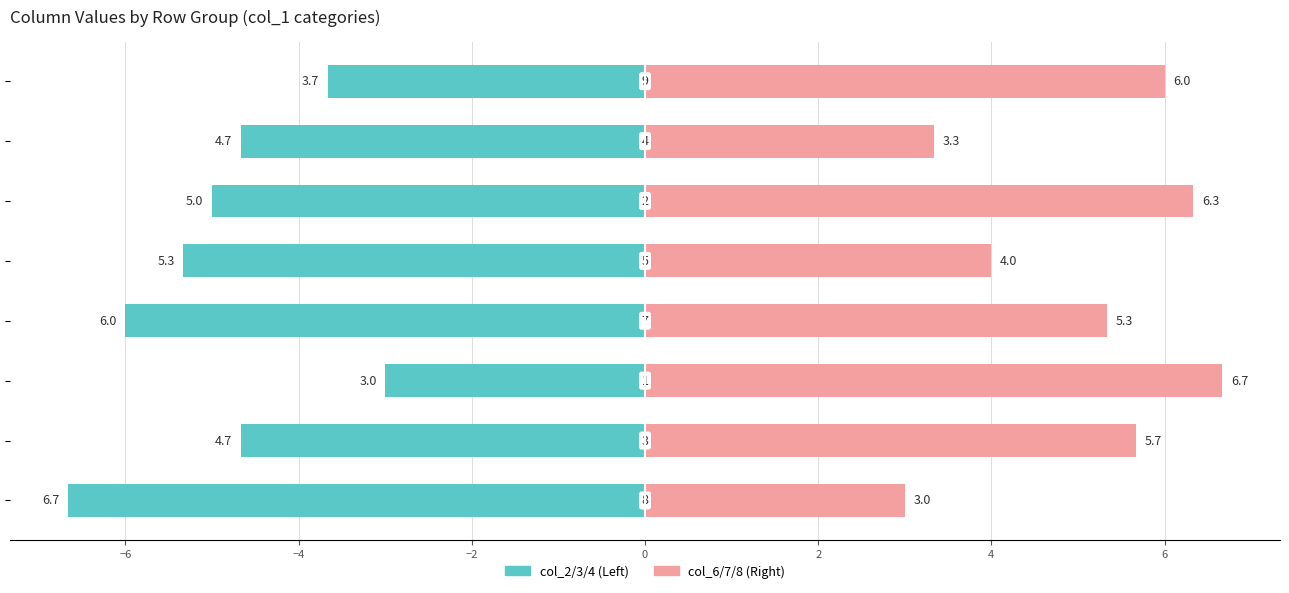

How many data points in col_6/7/8 (Right) are above 5?

5